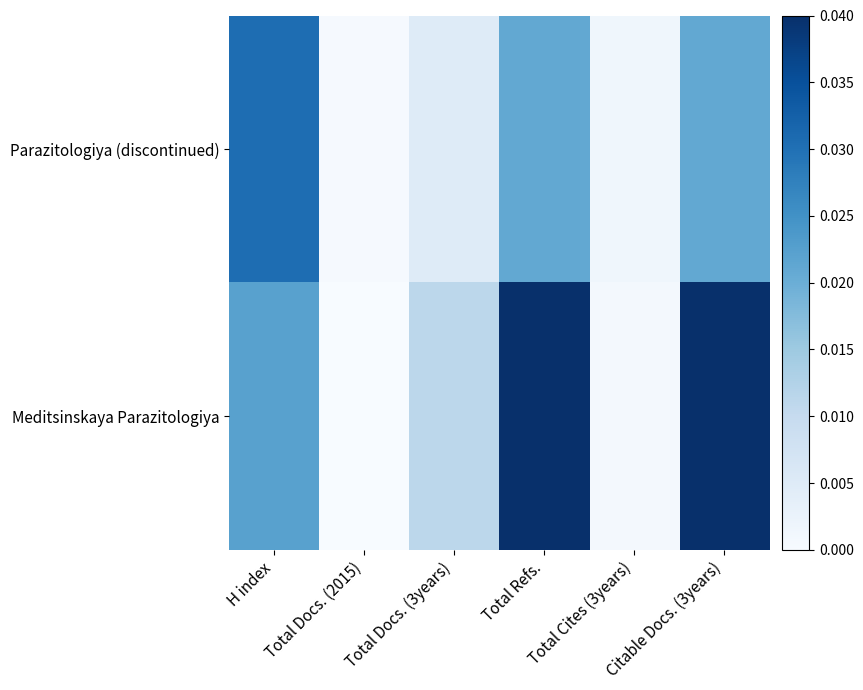

Rank the series by their average value, from highest to lowest.

Meditsinskaya Parazitologiya, Parazitologiya (discontinued)